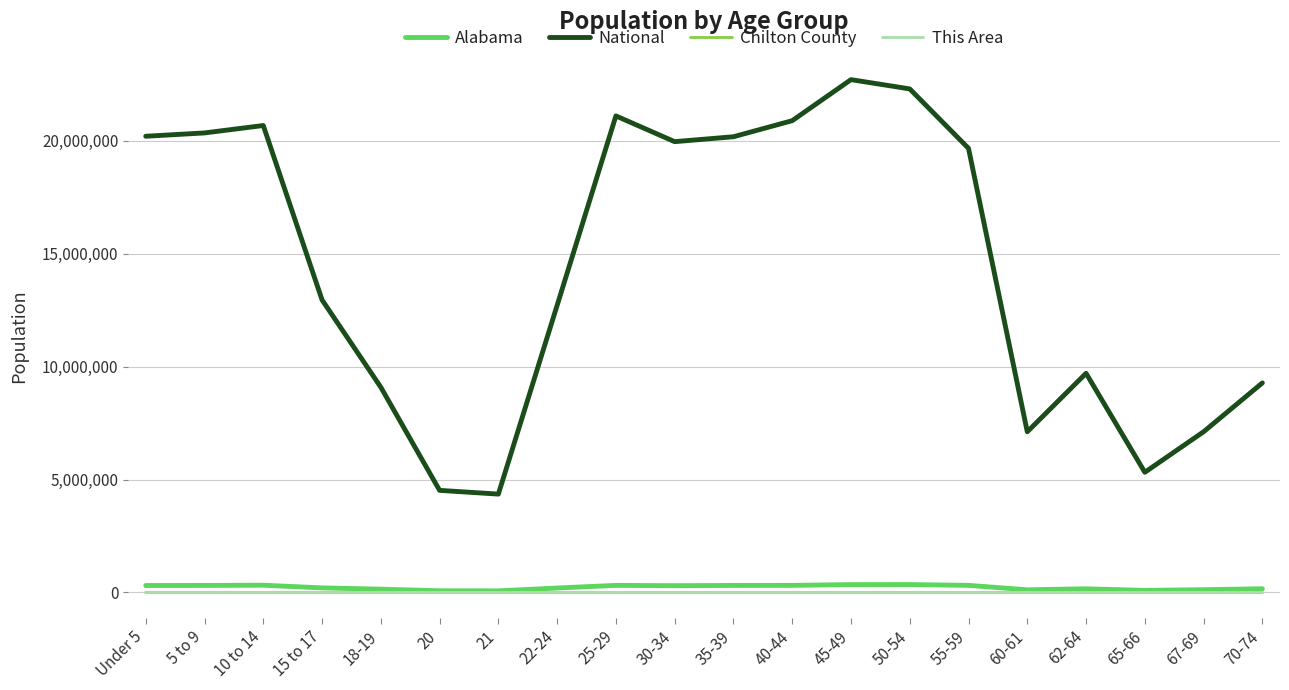

Which series changed the most between Under 5 and 65-66?

National